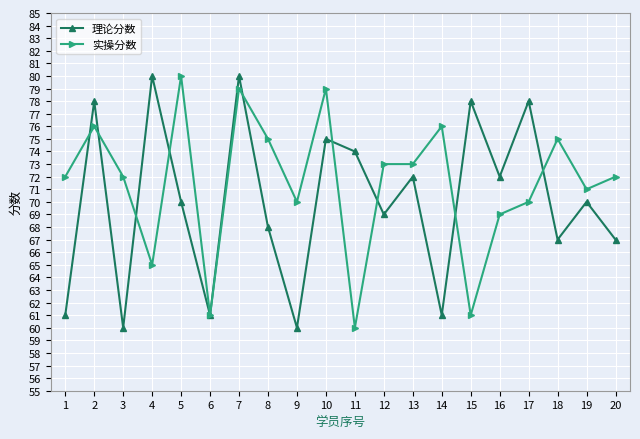

Reading left to right, what are all the values shown in this chart?

理论分数: 61	78	60	80	70	61	80	68	60	75	74	69	72	61	78	72	78	67	70	67
实操分数: 72	76	72	65	80	61	79	75	70	79	60	73	73	76	61	69	70	75	71	72